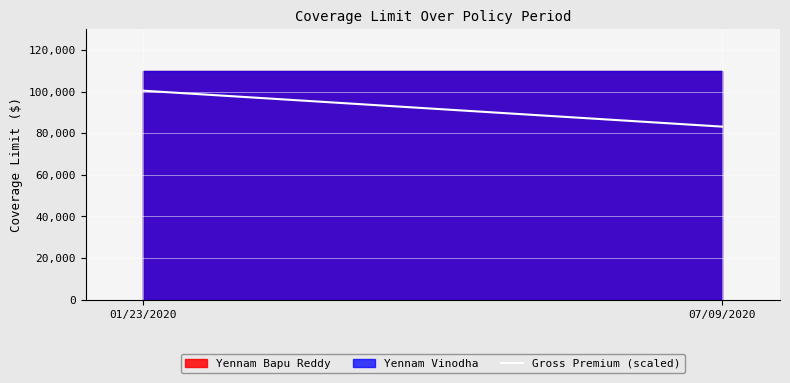

What is the difference between the maximum and minimum values?

17238.0